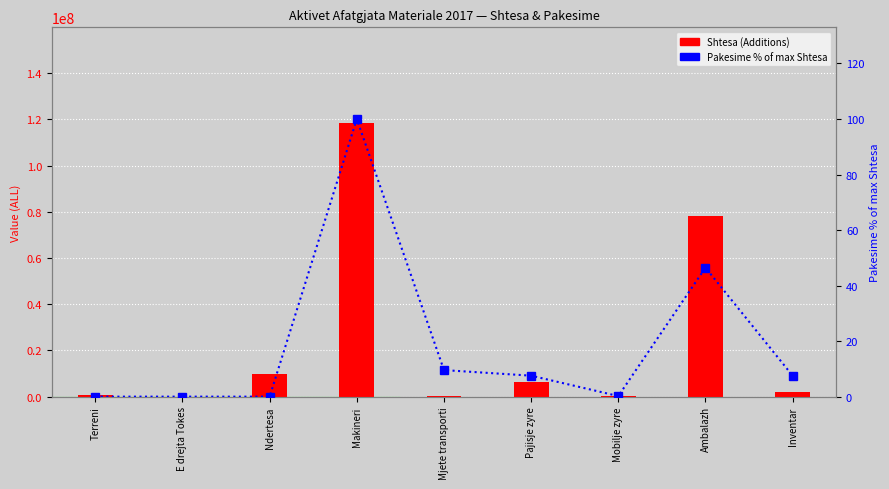

List the labels in order of Shtesa (Additions) value, smallest first.

E drejta Tokes, Mjete transporti, Mobilje zyre, Terreni, Inventar, Pajisje zyre, Ndertesa, Ambalazh, Makineri